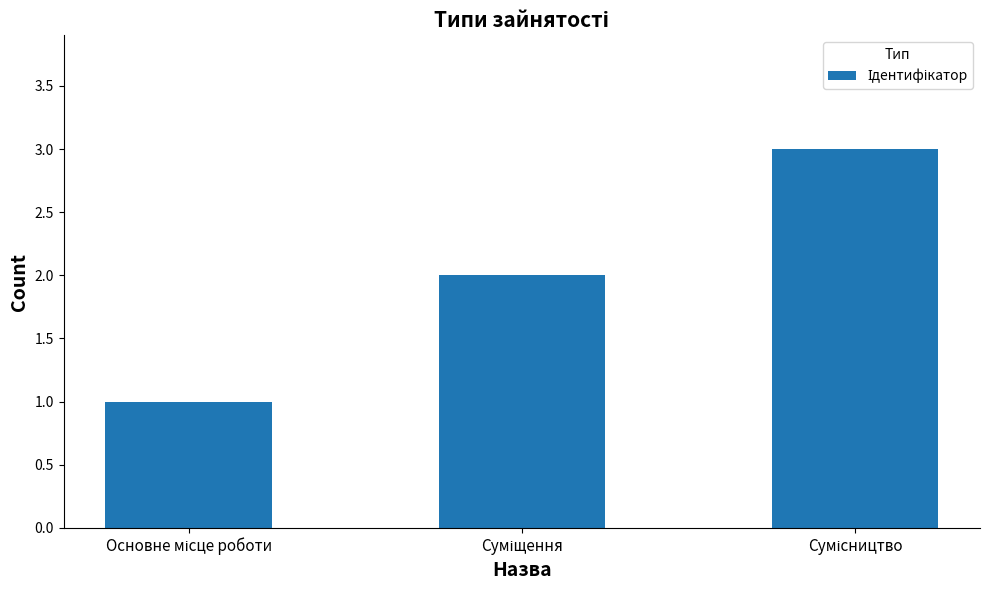

What is the average value?

2